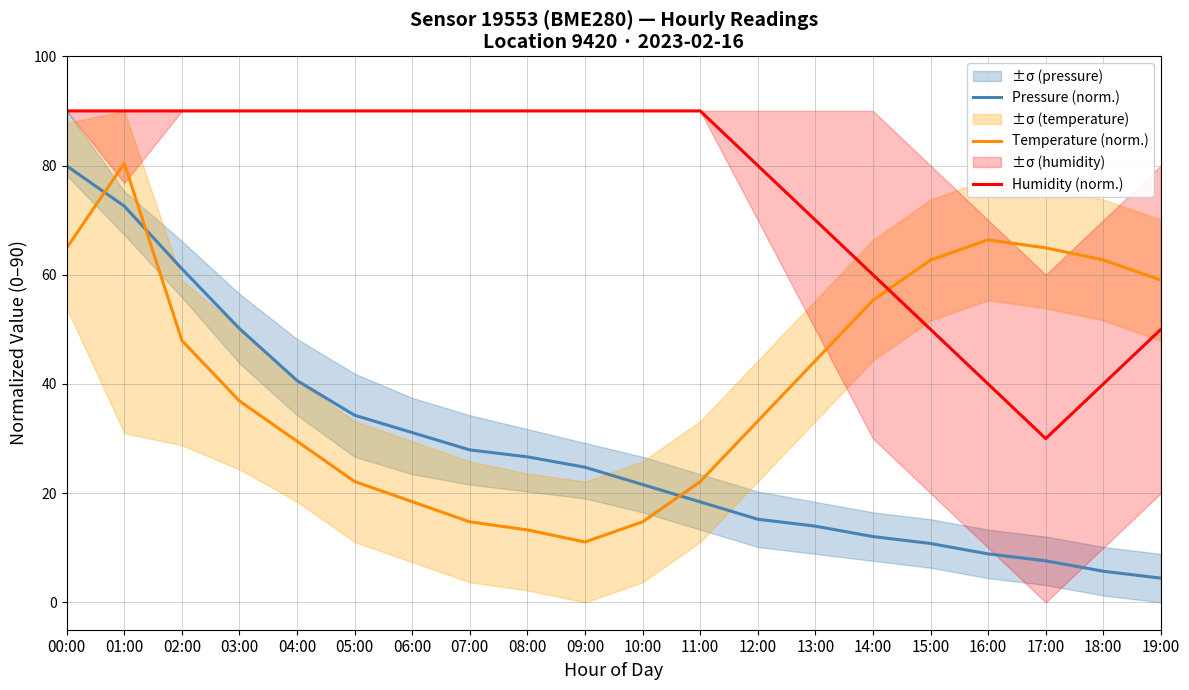

What is the minimum value for Humidity (norm.)?

30.0